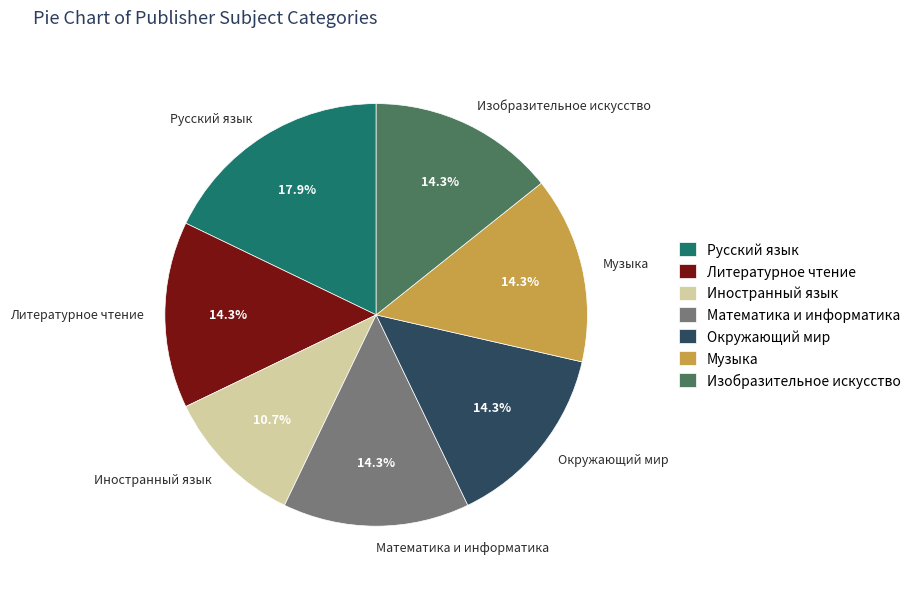

To the nearest percent, what is the difference between the largest and smallest slice percentages?

7%